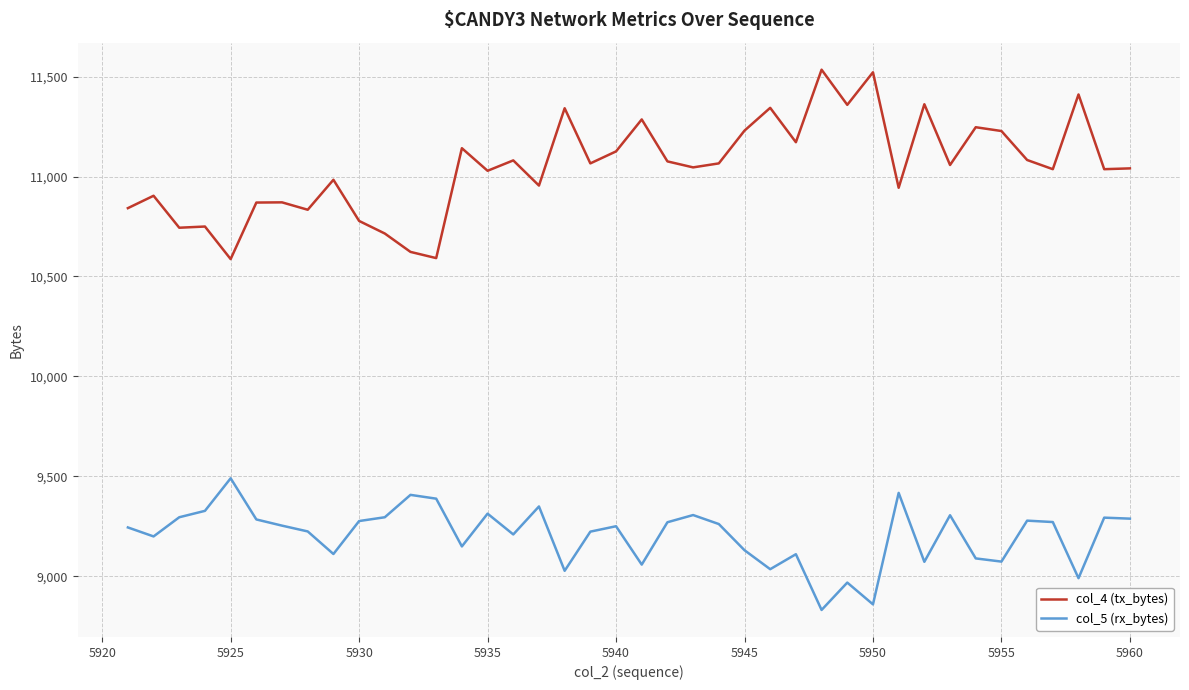

Which series has the largest total across all categories?

col_4 (tx_bytes)